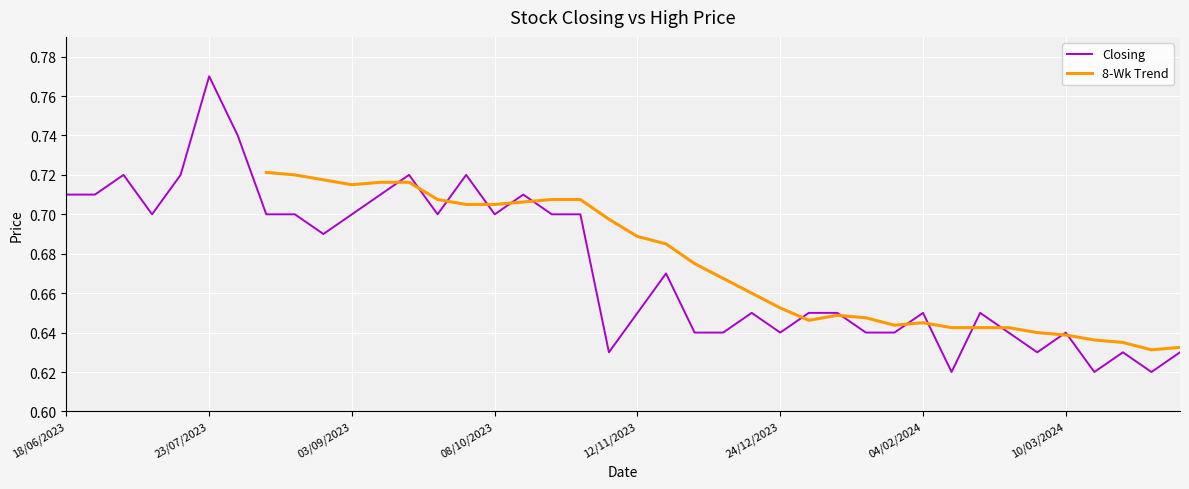

Is it true that Closing equals 1.1 at 18/06/2023?

False